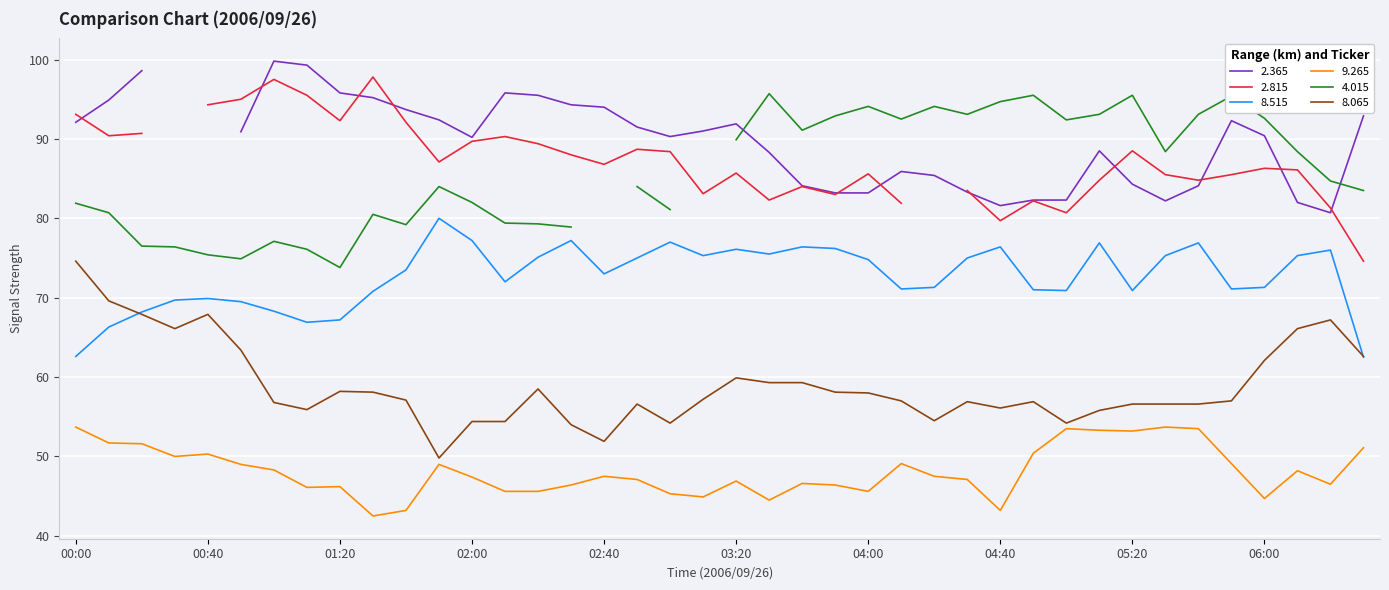

What is the highest value of the 9.265 series?

53.7